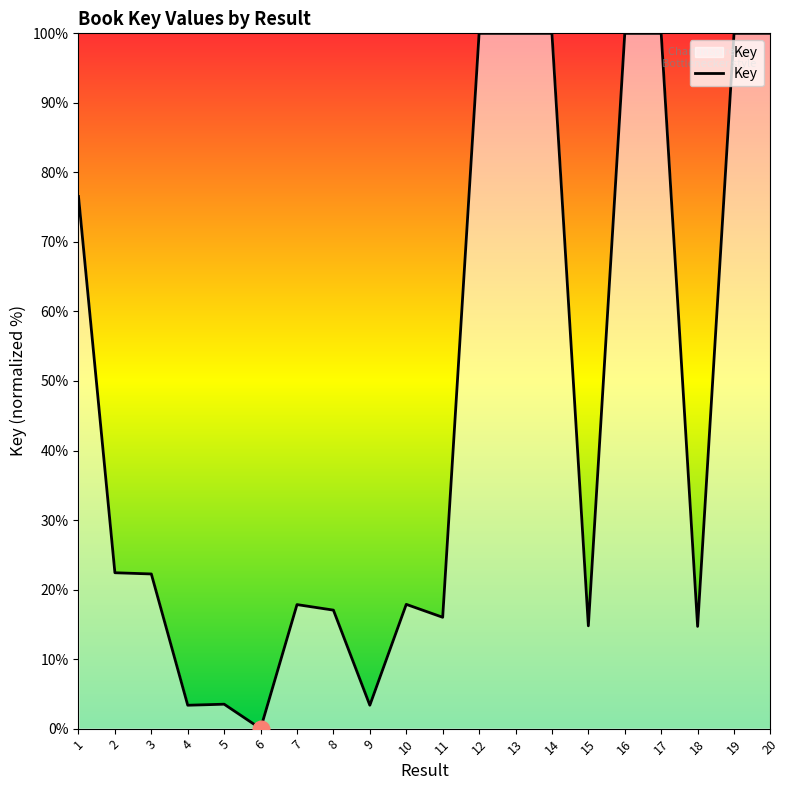

How many lines are shown in the chart?

1